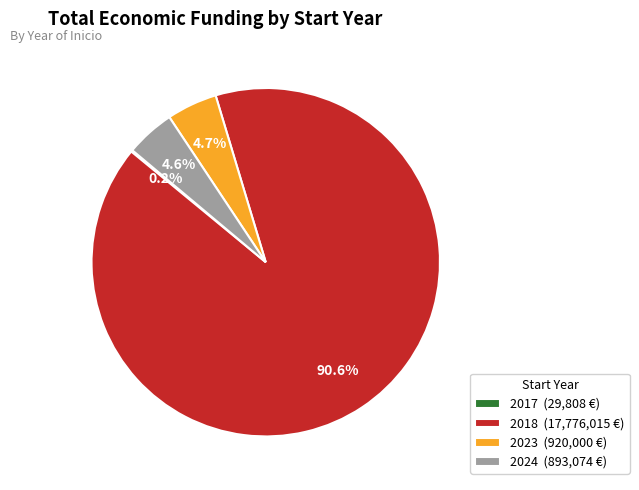

Which has a higher value, 2018 (17,776,015 €) or 2023 (920,000 €)?

2018 (17,776,015 €)